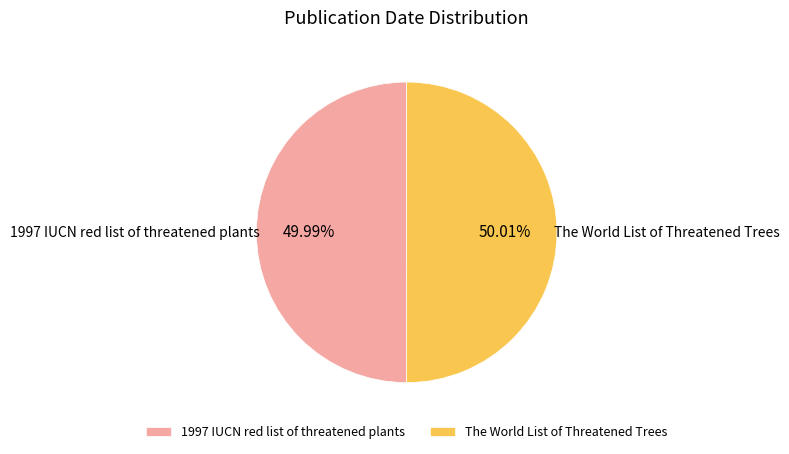

Approximately how many times larger is the value at 1997 IUCN red list of threatened plants compared to The World List of Threatened Trees?

1.0